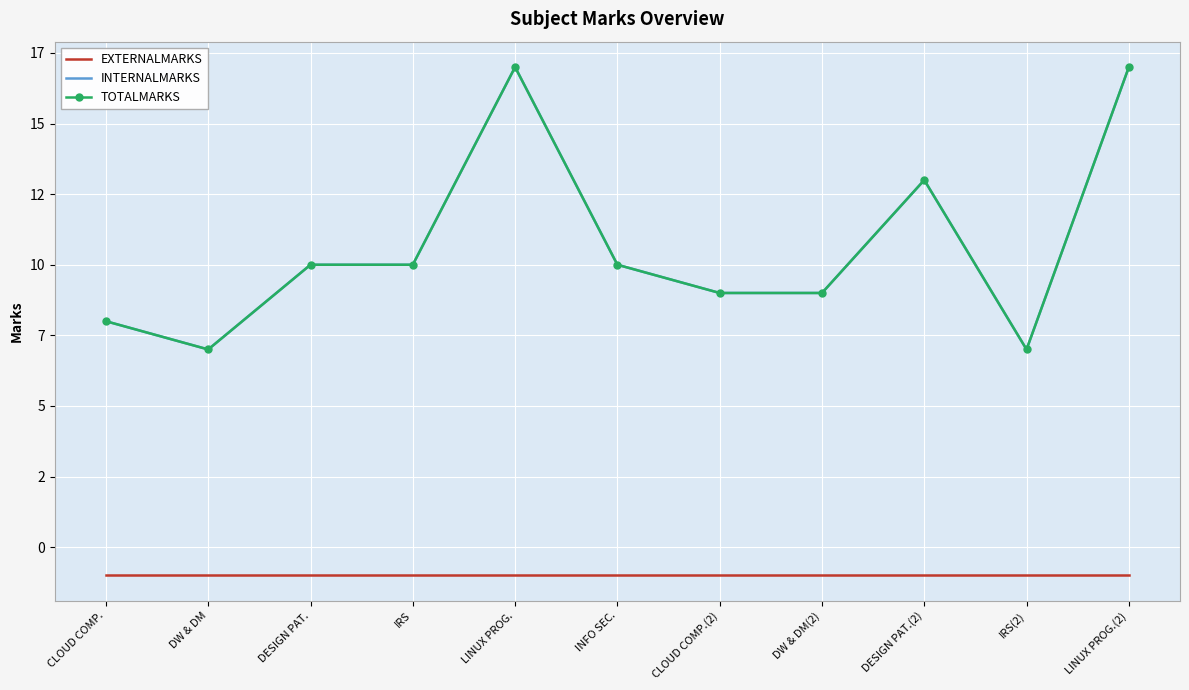

True or false: INTERNALMARKS and EXTERNALMARKS intersect in this chart.

False